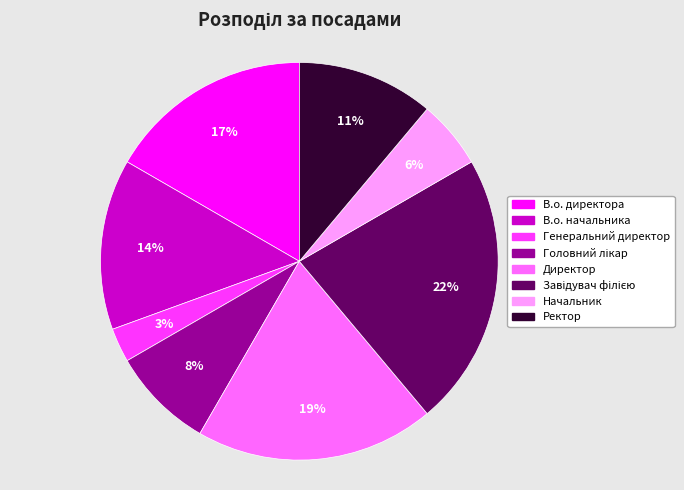

To the nearest percent, what is the difference between the В.о. начальника and Начальник slice percentages?

8%